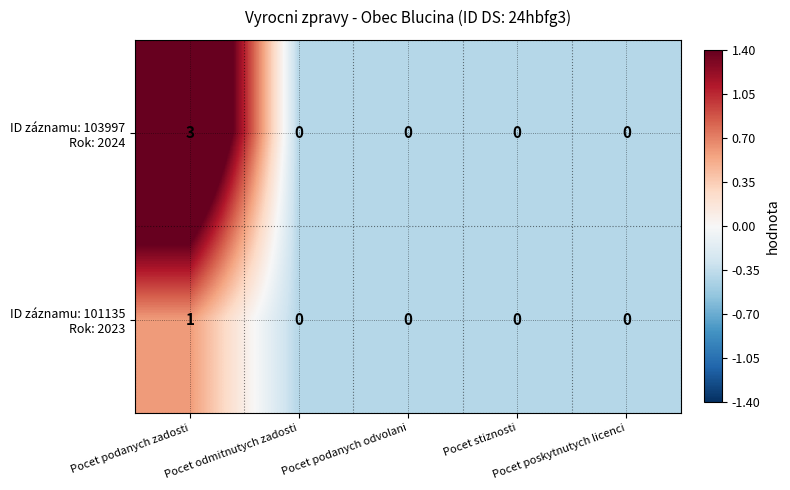

What is the maximum value shown in the chart?

3